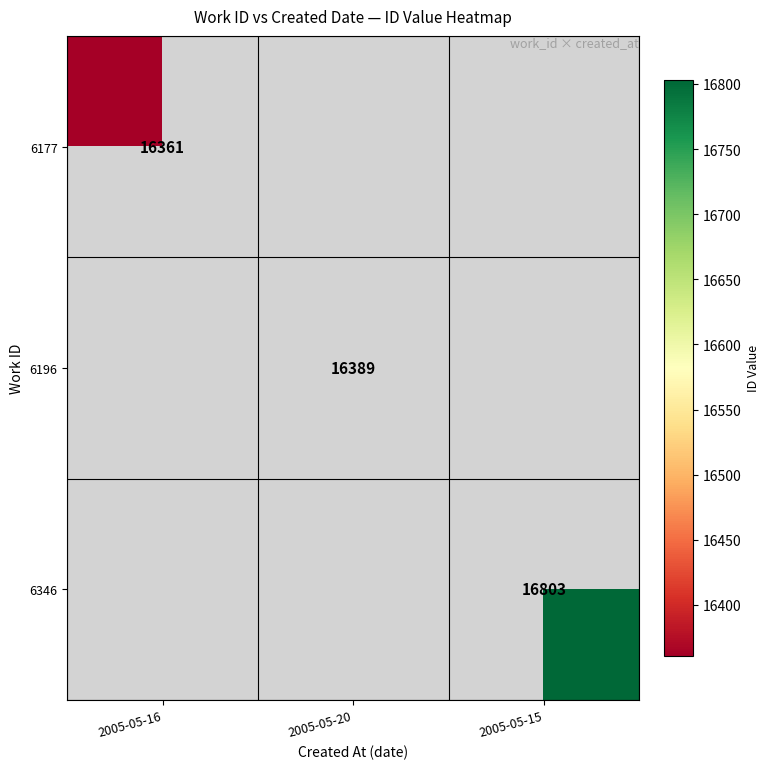

True or false: 6196 has a value of 16389 at 2005-05-20.

True